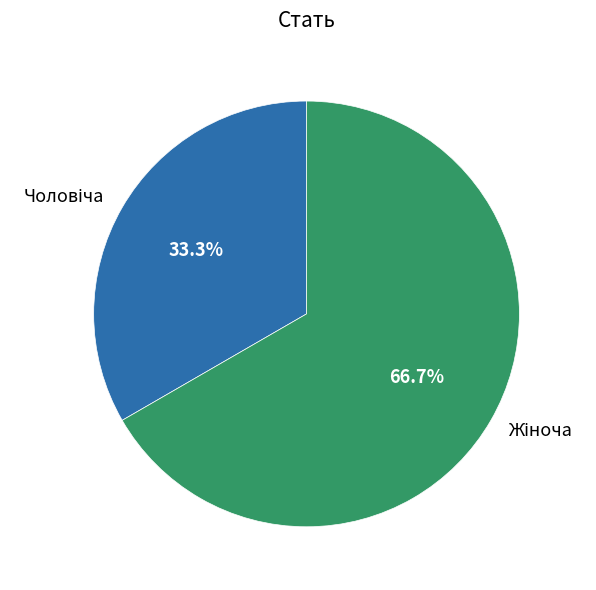

Is there a majority slice in this chart?

Yes